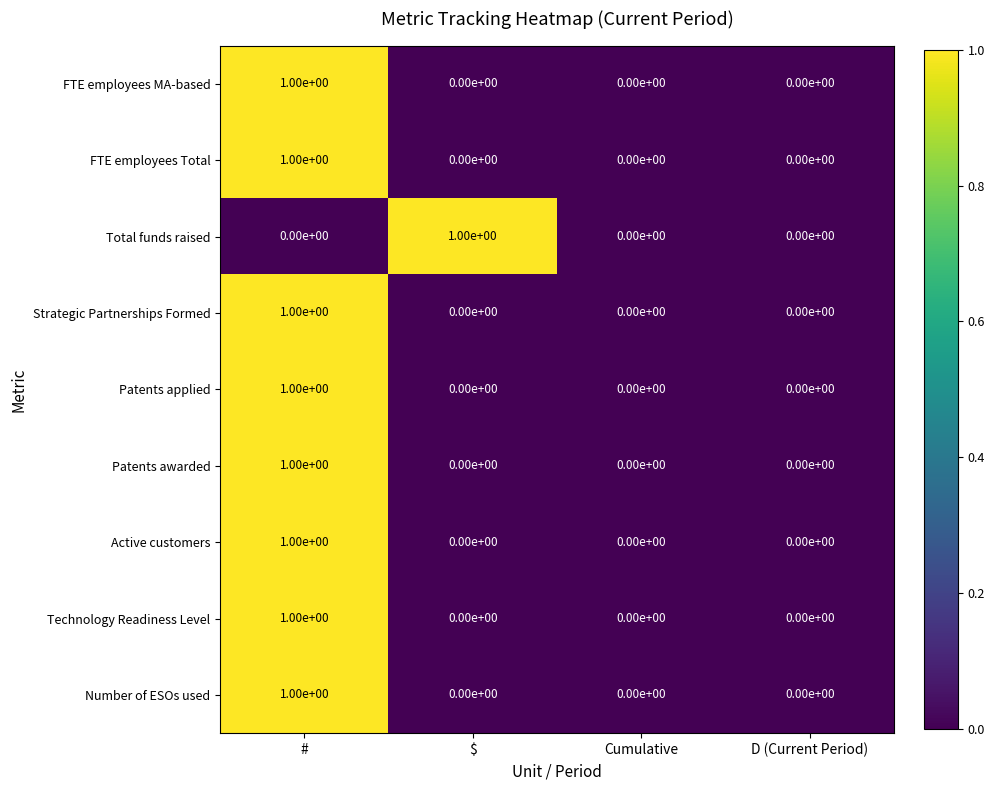

Which category has the highest value in the Patents awarded series?

#